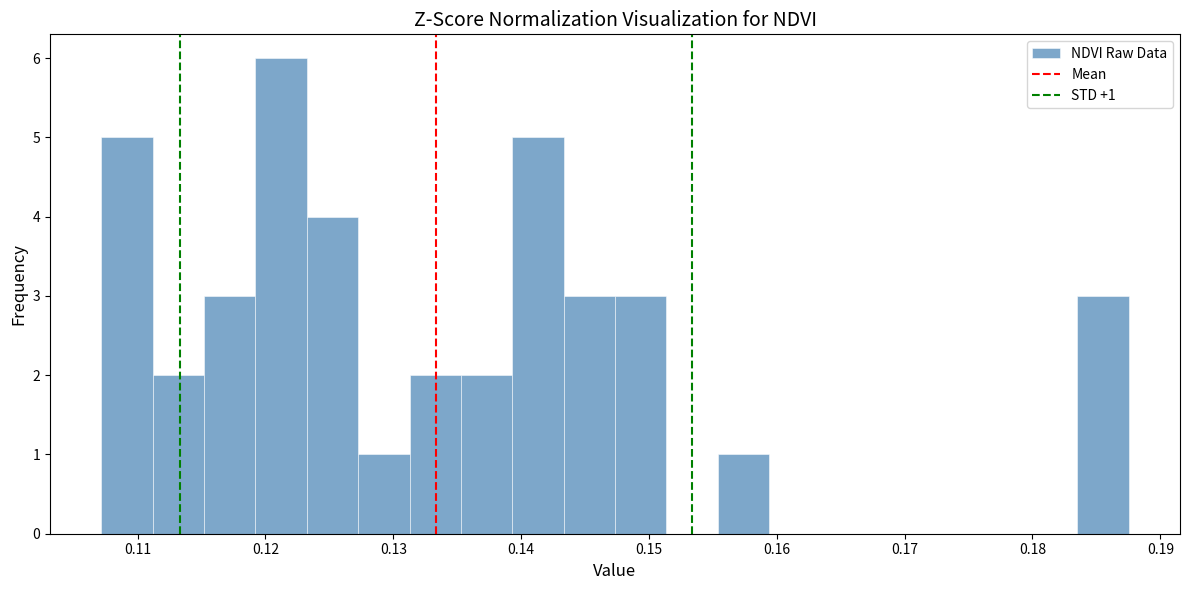

Which range on the x-axis has the tallest bar?

0.119 to 0.123